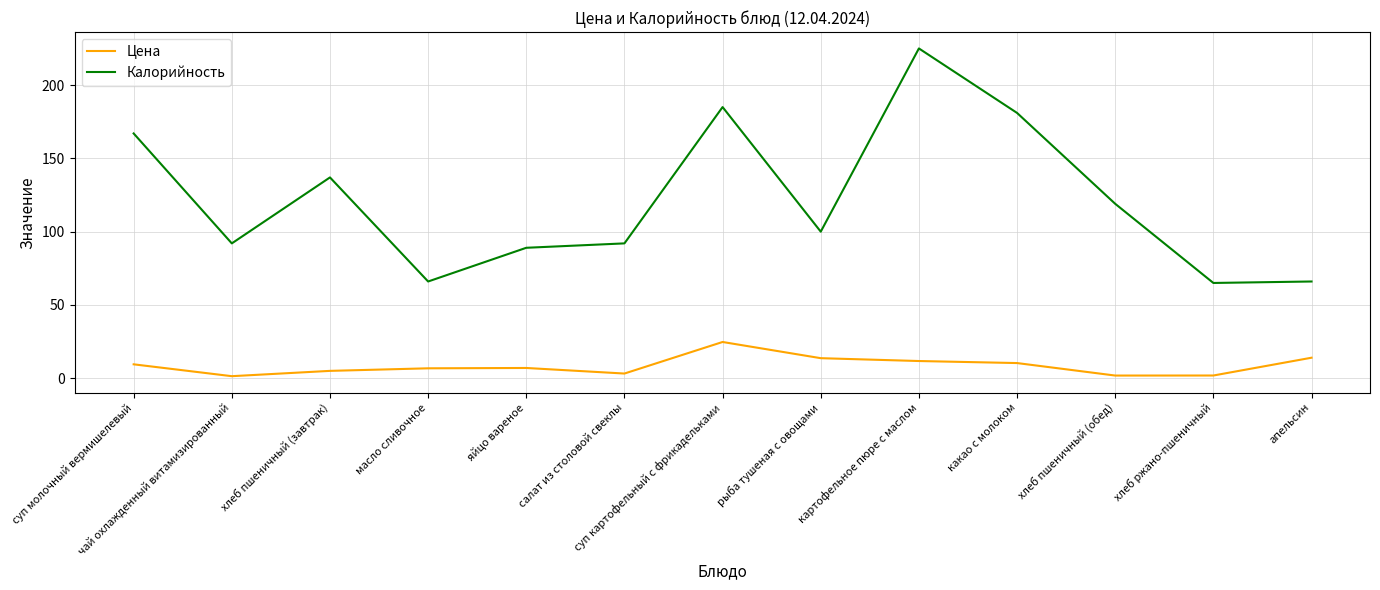

The Калорийность series shows 62.5 at салат из столовой свеклы. True or false?

False